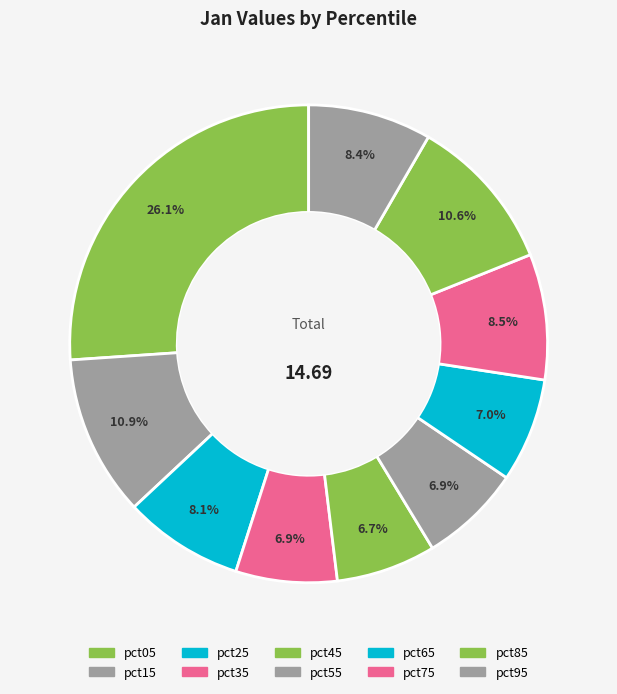

What percentage is NOT represented by pct65?

93.0%